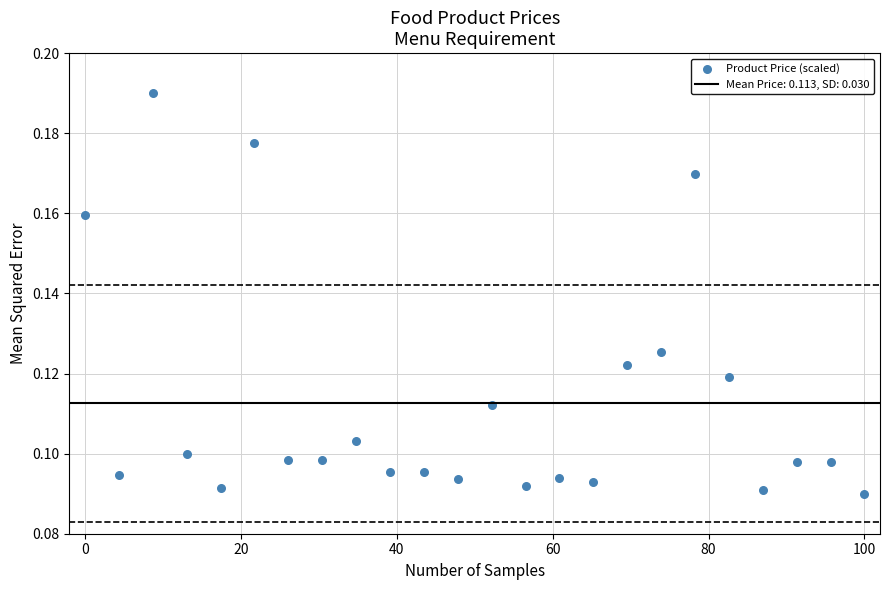

What is the range of X values (max minus min)?

100.0